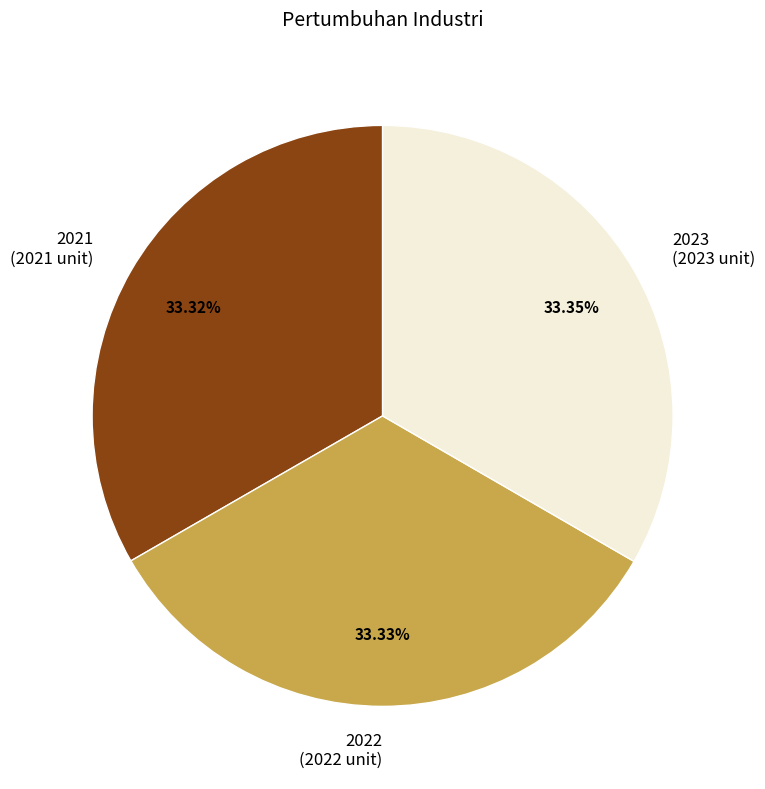

To the nearest percent, what portion does 2022 represent?

33%